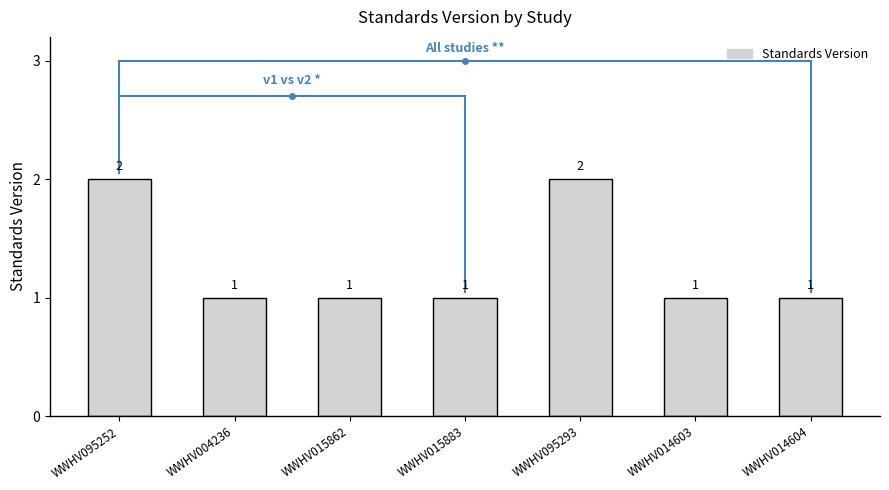

Approximately how many times larger is the value at WWHV015862 compared to WWHV095293?

0.5